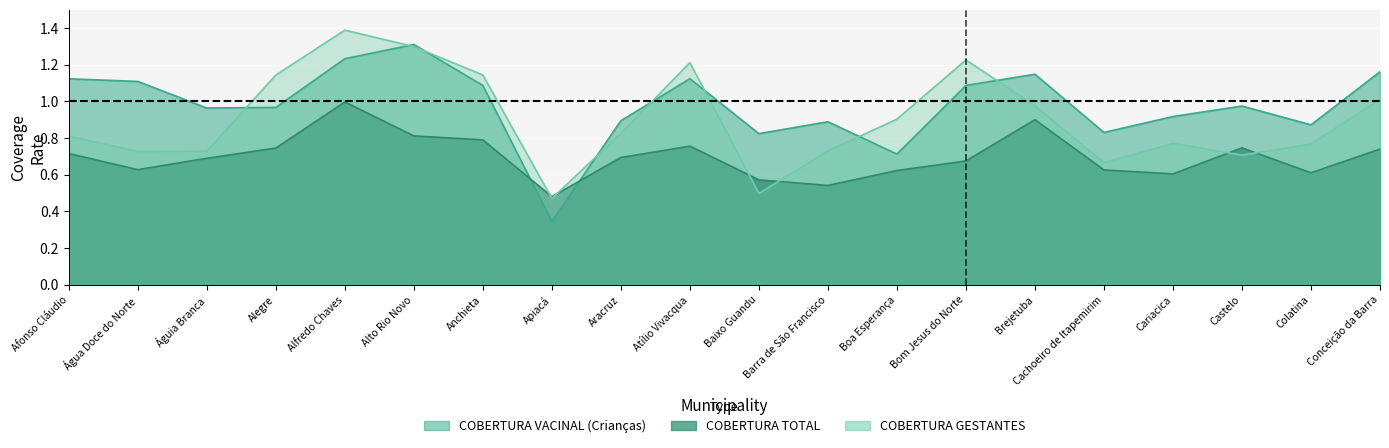

What is the difference between the maximum and second lowest values in the COBERTURA TOTAL series?

0.5